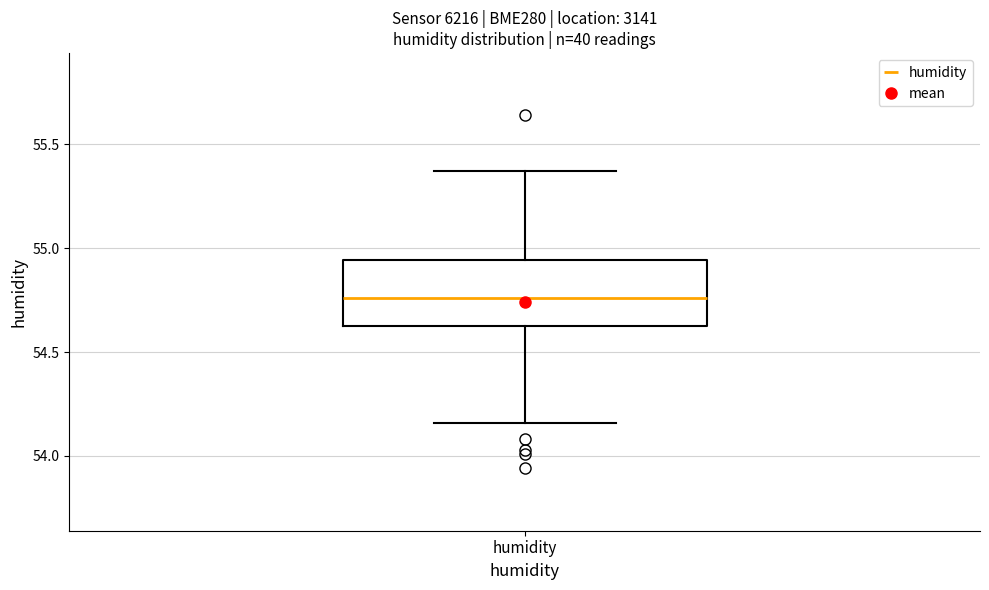

Read this box plot against the y-axis: the position of the median line, the range covered by the box, and the ends of both whiskers. The values are not printed on the chart, so give them approximately, as read against the axis.

median 54.75, box 54.65 to 54.95, whiskers 54.15 to 55.35